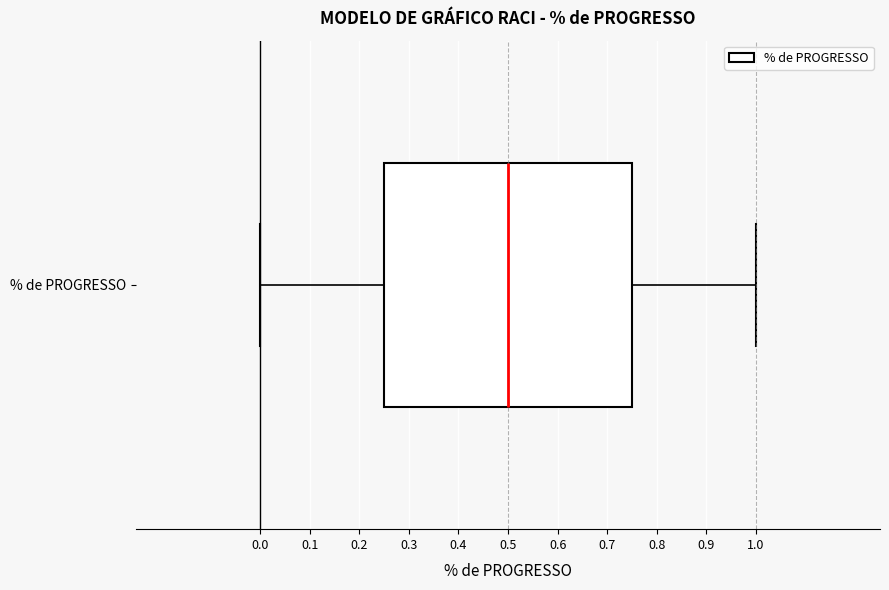

Transcribe this box plot: give where the median line is, the range the box spans, and where the two whiskers end, as read against the x-axis. The values are not printed on the chart, so give them approximately, as read against the axis.

median 0.50, box 0.25 to 0.75, whiskers 0.00 to 1.00